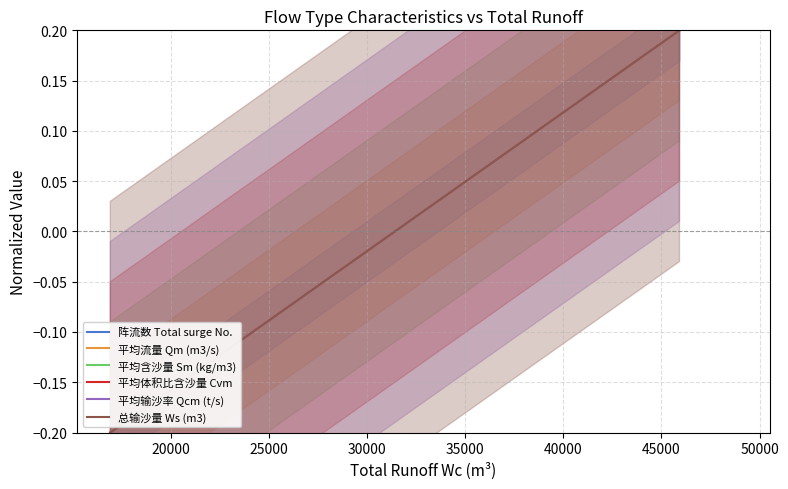

True or false: 平均流量 Qm (m3/s) has a value of 0.1 at 20000.

False